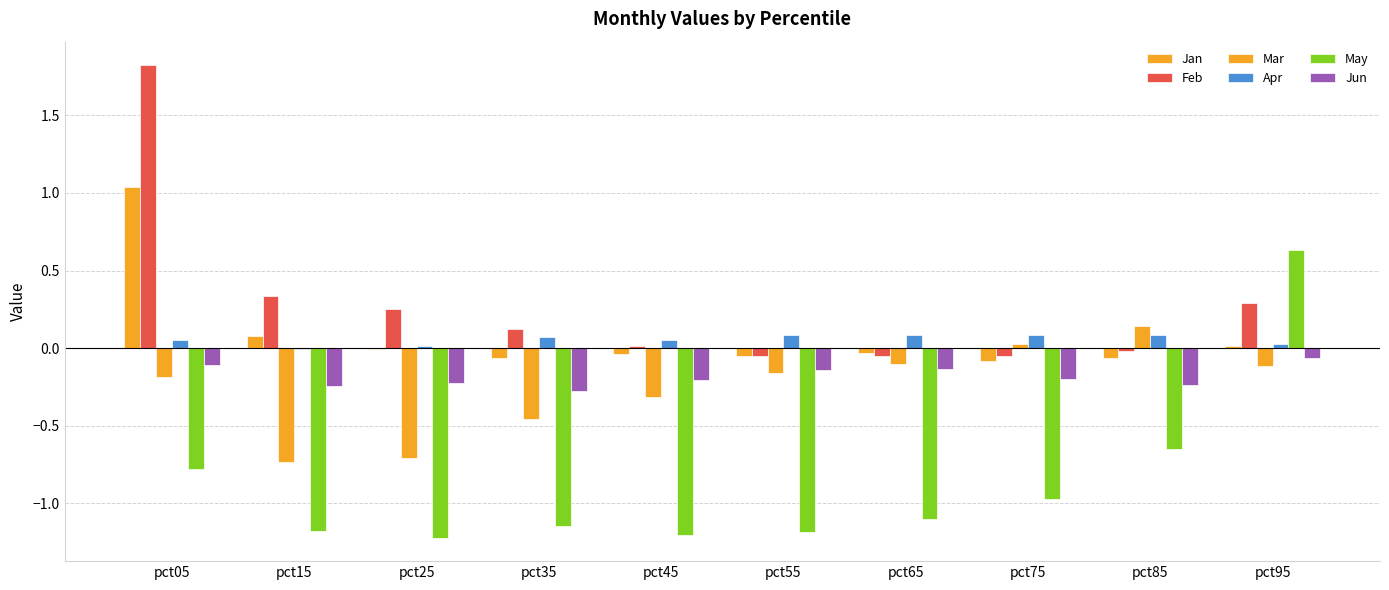

At how many categories does at least one series exceed 0?

10